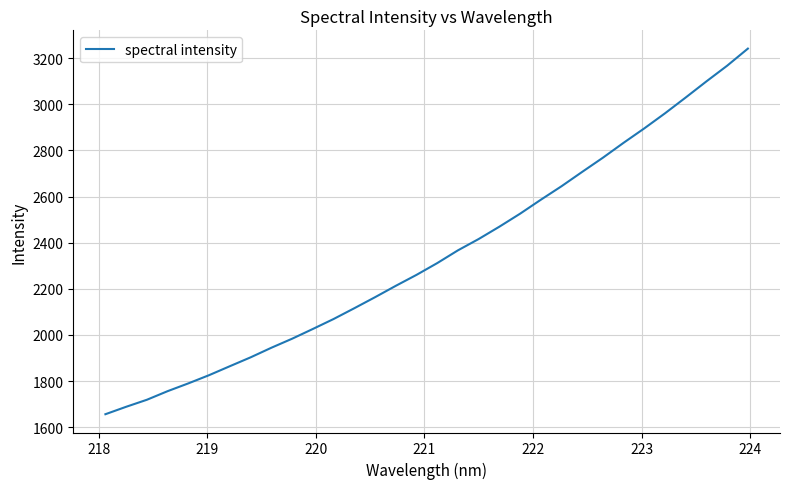

What is the smallest value displayed?

1656.1